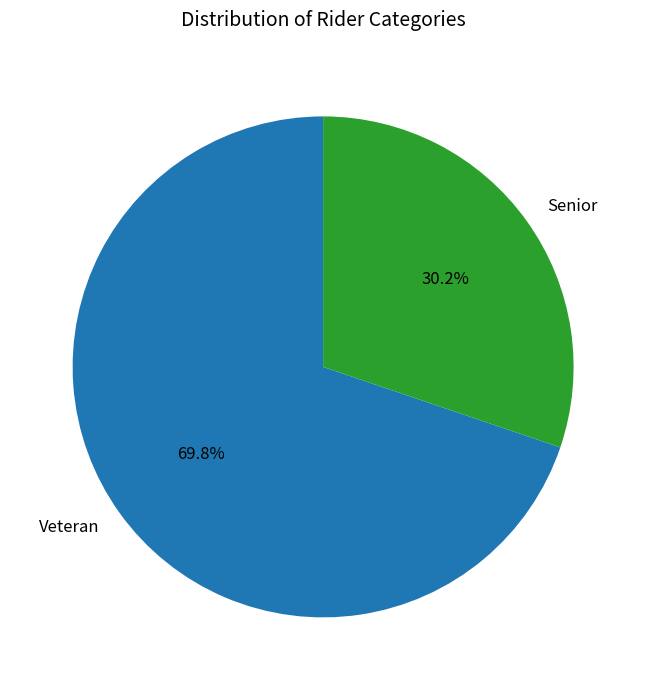

To the nearest percent, what is the combined percentage of Senior and Veteran?

100%